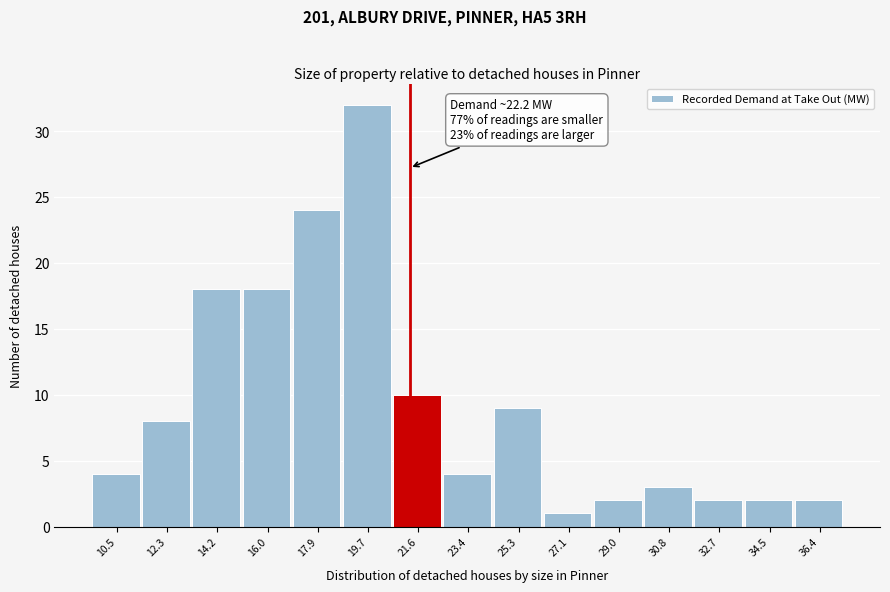

Reading right to left, extract all data points from this chart.

36.4=2	34.5=2	32.7=2	30.8=3	29.0=2	27.1=1	25.3=9	23.4=4	21.6=10	19.7=32	17.9=24	16.0=18	14.2=18	12.3=8	10.5=4